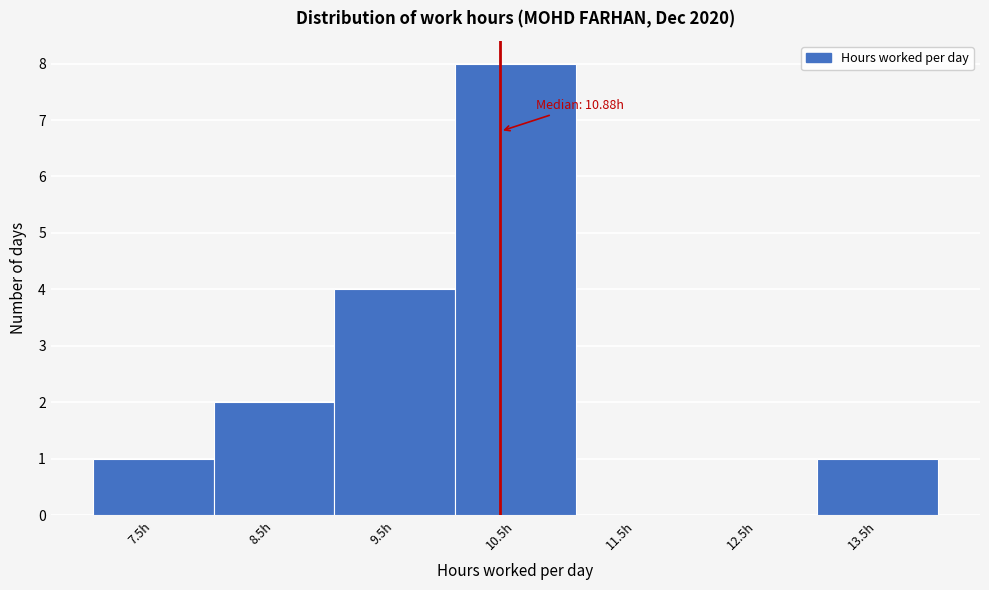

Reading left to right, list all the values displayed in this chart.

7.5h=1	8.5h=2	9.5h=4	10.5h=8	11.5h=0	12.5h=0	13.5h=1